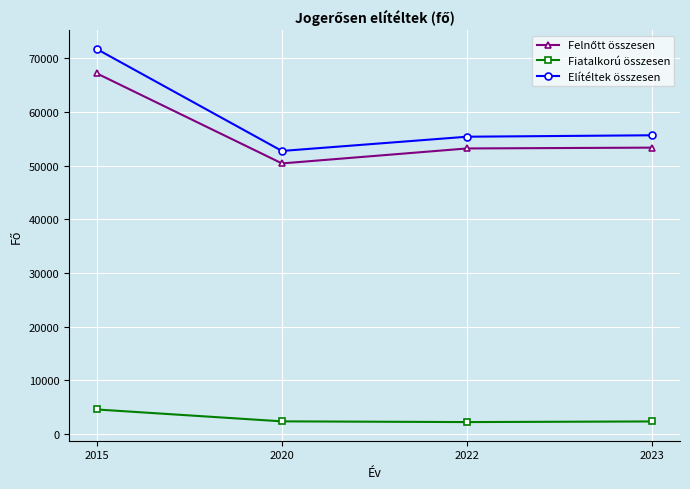

What is the value of the Fiatalkorú összesen point at the 1st from the left?

4538